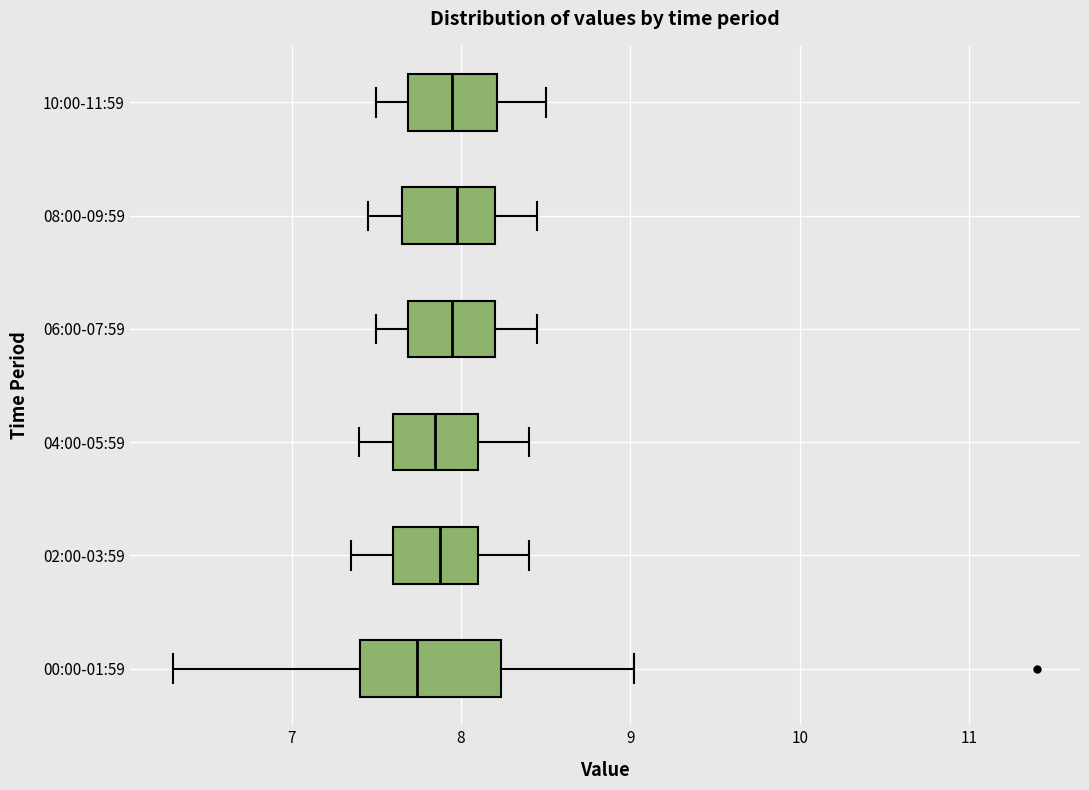

Reading bottom to top, read every box against the x-axis: the position of its median line, the range the box covers, and the ends of its whiskers. The values are not printed on the chart, so give them approximately, as read against the axis.

00:00-01:59: median 7.7, box 7.4 to 8.2, whiskers 6.3 to 9.0
02:00-03:59: median 7.9, box 7.6 to 8.1, whiskers 7.4 to 8.4
04:00-05:59: median 7.9, box 7.6 to 8.1, whiskers 7.4 to 8.4
06:00-07:59: median 8.0, box 7.7 to 8.2, whiskers 7.5 to 8.5
08:00-09:59: median 8.0, box 7.7 to 8.2, whiskers 7.5 to 8.5
10:00-11:59: median 8.0, box 7.7 to 8.2, whiskers 7.5 to 8.5